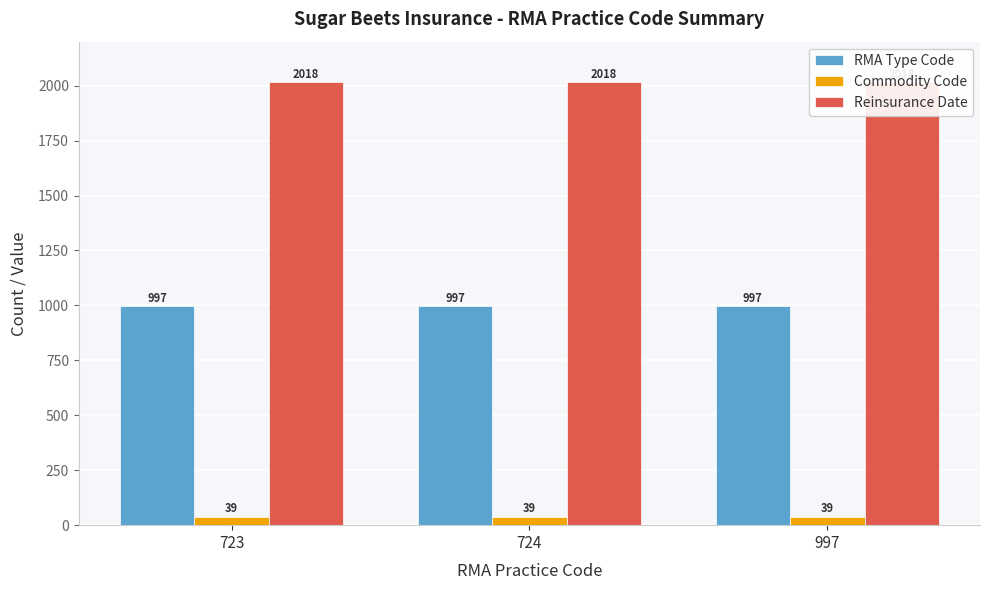

What is the minimum value for RMA Type Code?

997